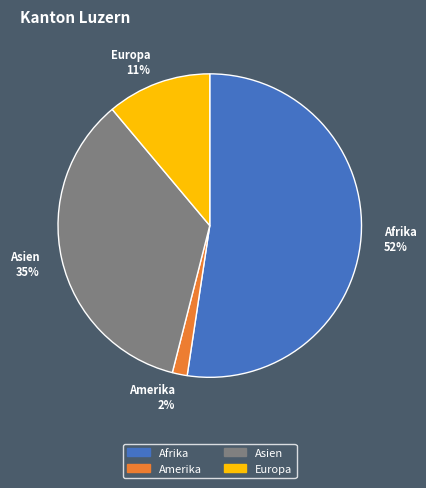

Rank the categories by value from highest to lowest.

Afrika 52%, Asien 35%, Europa 11%, Amerika 2%